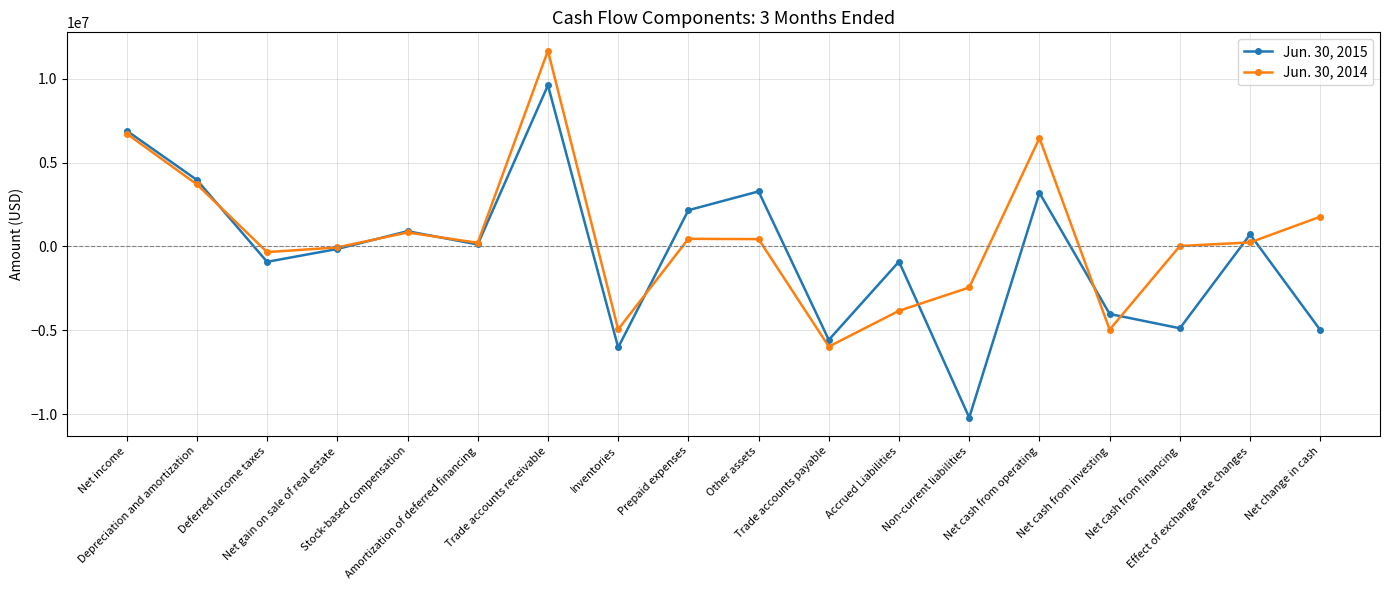

How many lines are shown in the chart?

2